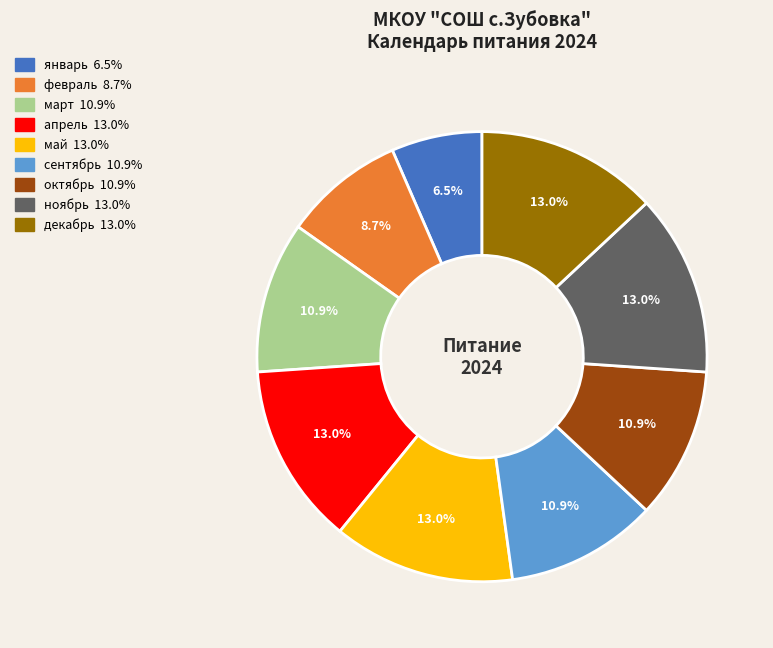

To the nearest percent, what is the average slice percentage?

11%